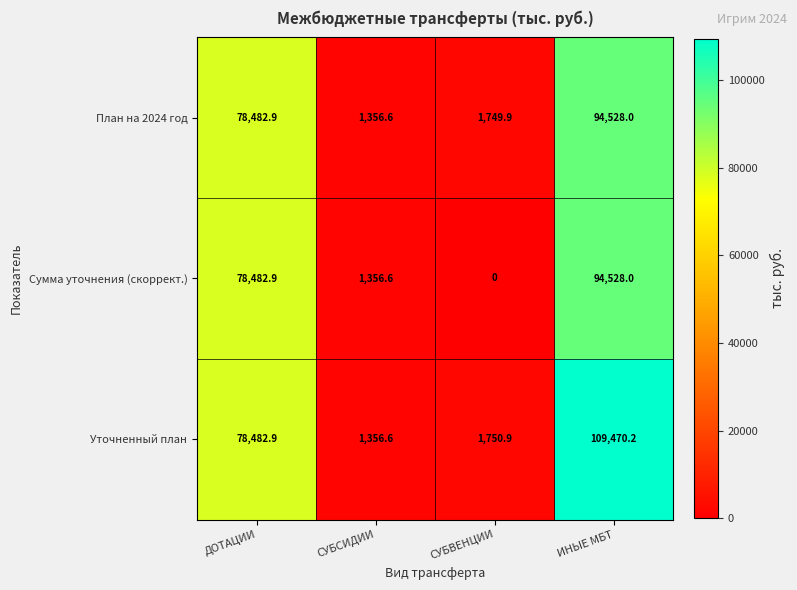

What is the difference between the Сумма уточнения (скоррект.) values at ИНЫЕ МБТ and ДОТАЦИИ?

16045.1